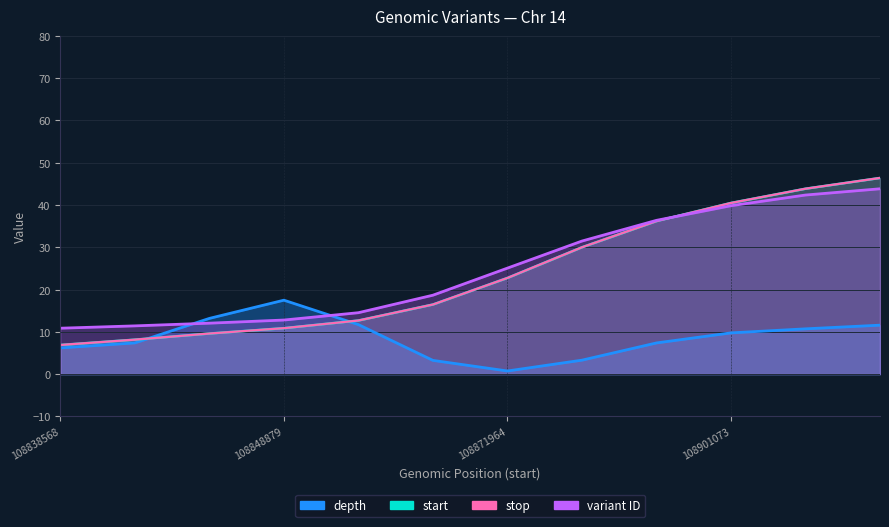

Between 108846792 and 108850759, which is larger?

108850759